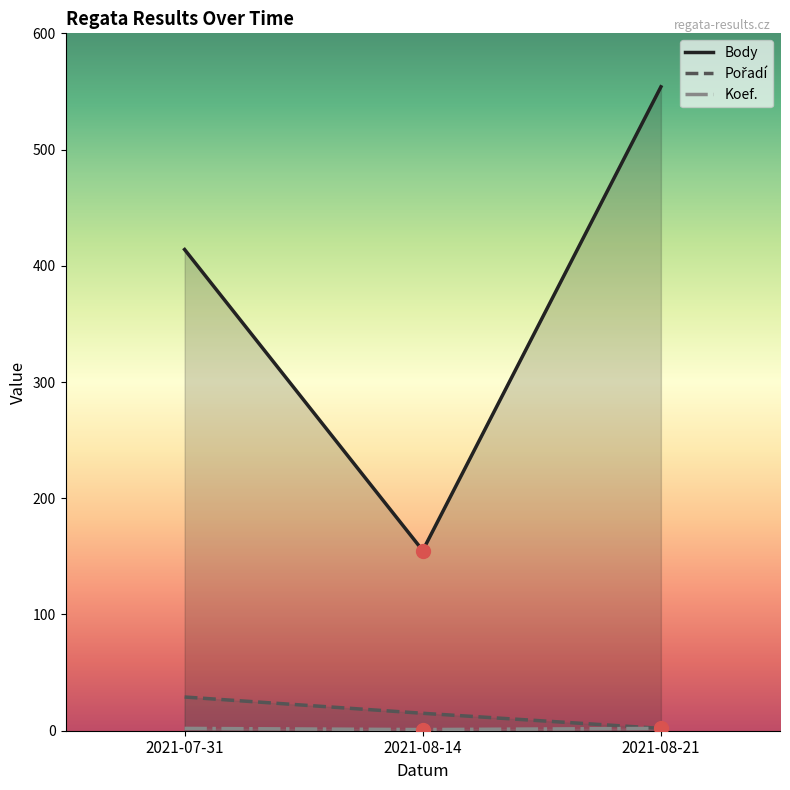

What is the total value across all series at 2021-08-21?

558